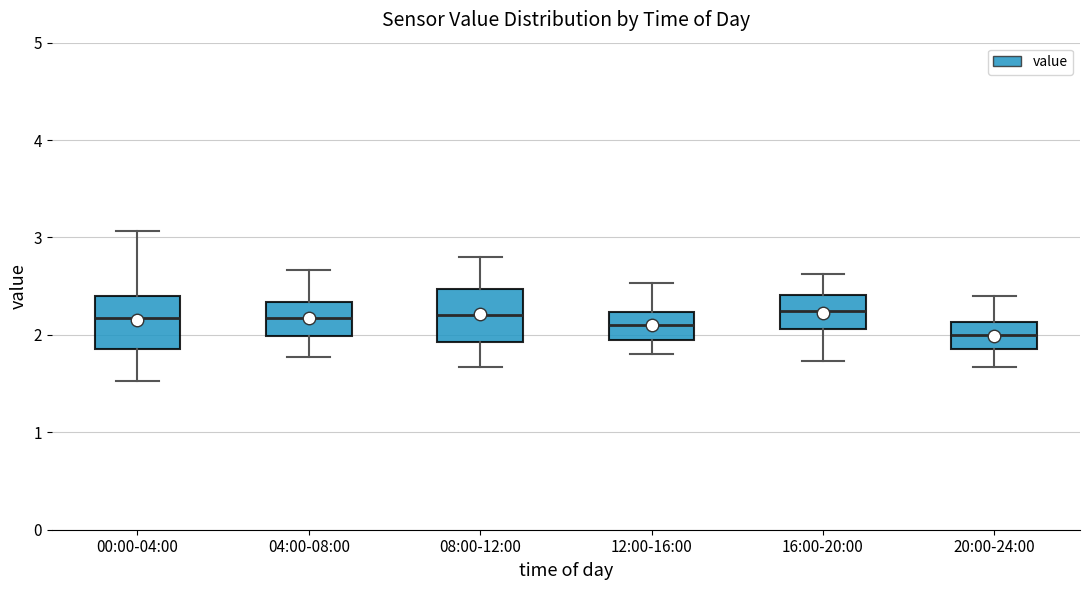

Reading left to right, transcribe this box plot: for each box, give where its median line is, the range the box spans, and where its two whiskers end, as read against the y-axis. The values are not printed on the chart, so give them approximately, as read against the axis.

00:00-04:00: median 2.2, box 1.9 to 2.4, whiskers 1.5 to 3.1
04:00-08:00: median 2.2, box 2.0 to 2.3, whiskers 1.8 to 2.7
08:00-12:00: median 2.2, box 1.9 to 2.5, whiskers 1.7 to 2.8
12:00-16:00: median 2.1, box 2.0 to 2.2, whiskers 1.8 to 2.5
16:00-20:00: median 2.3, box 2.1 to 2.4, whiskers 1.7 to 2.6
20:00-24:00: median 2.0, box 1.9 to 2.1, whiskers 1.7 to 2.4